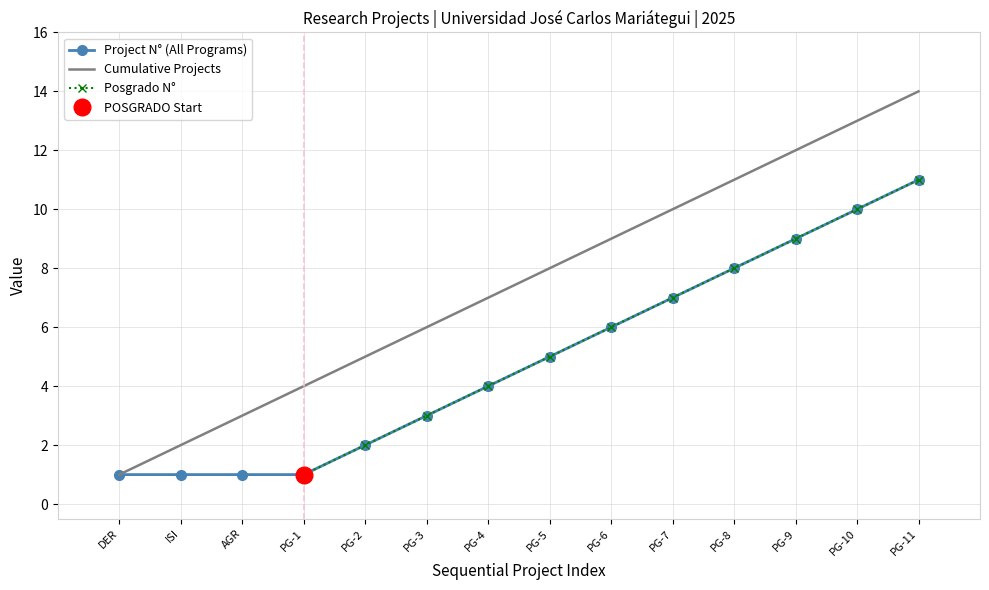

Is this an area chart (filled region under the line)?

No